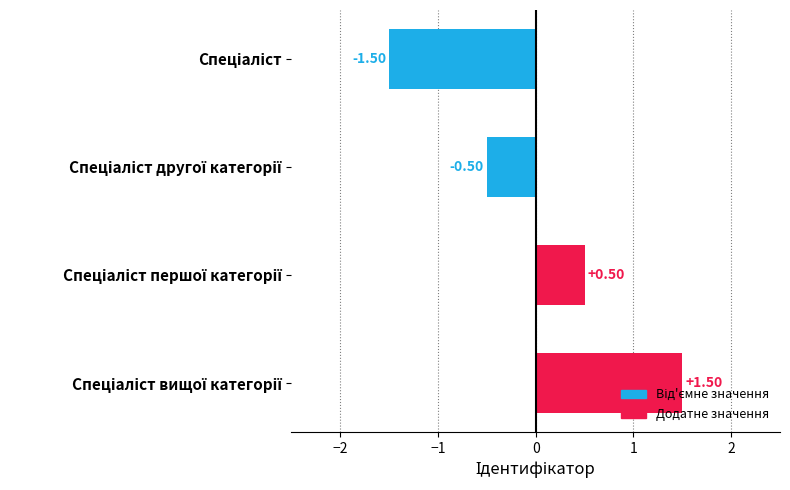

Count the number of categories in the chart.

4